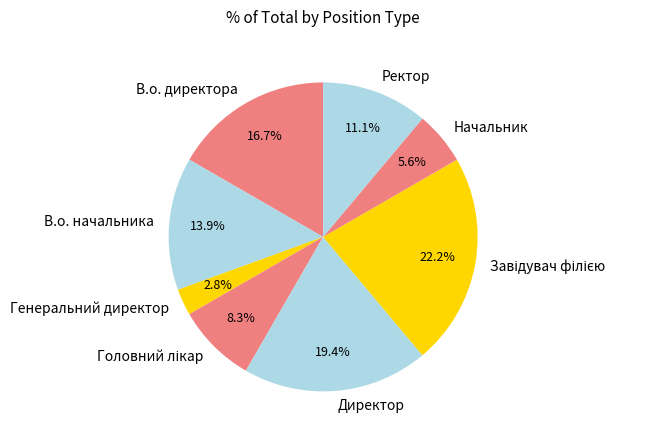

Approximately how many times larger is the value at Начальник compared to Ректор?

0.5